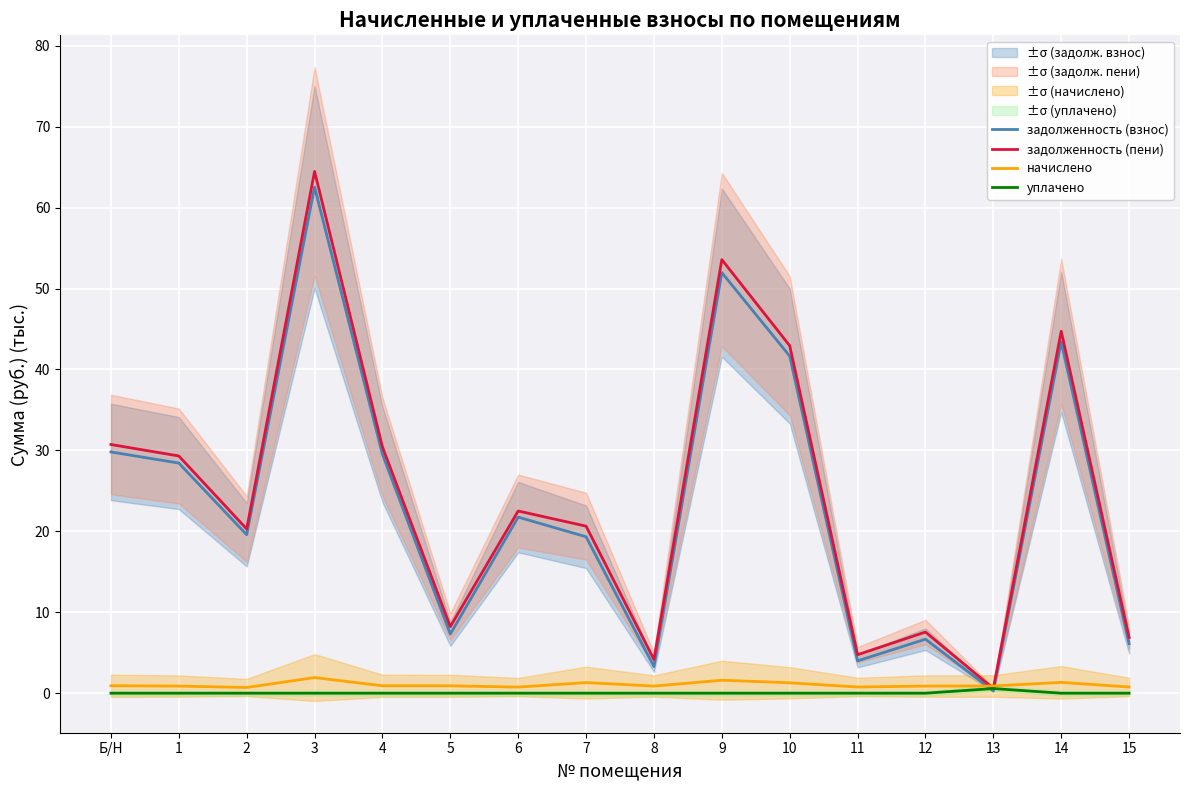

What is the label of the 8th point from the right?

8